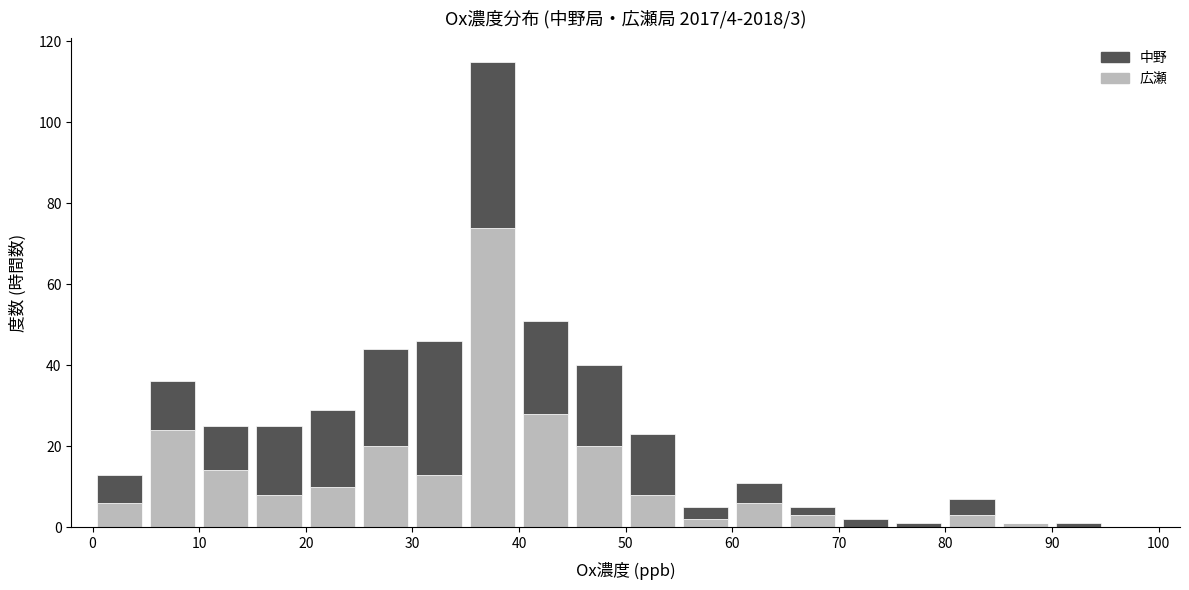

Which range on the x-axis has the tallest stacked bar (by total height)?

35 to 40